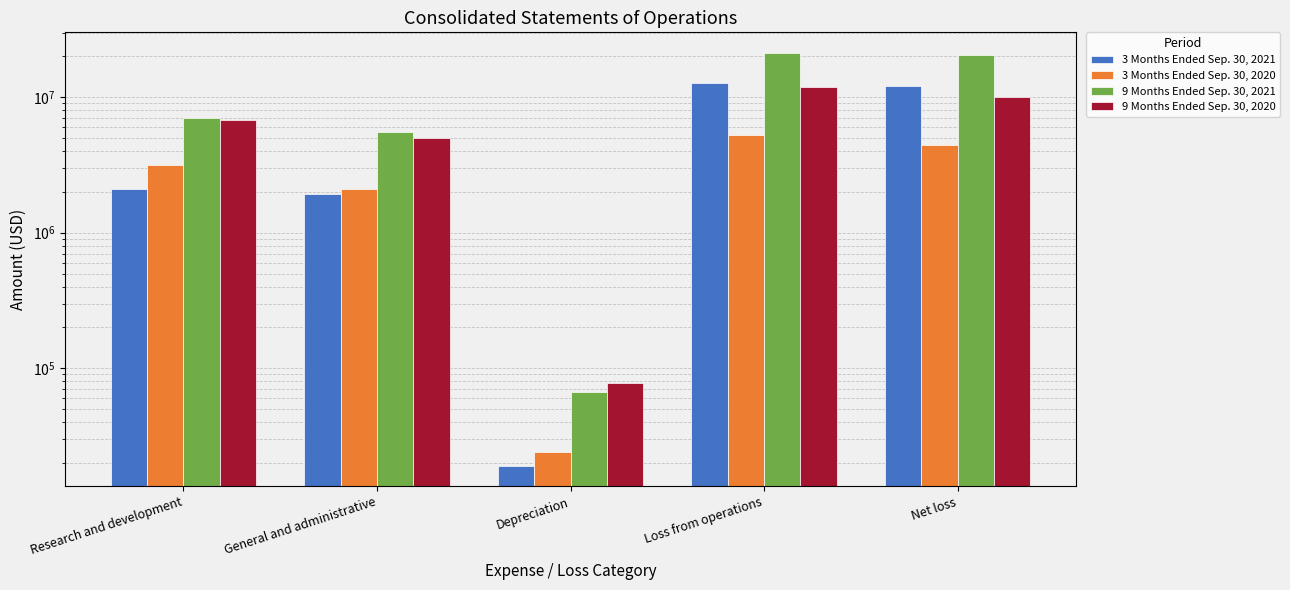

What are all the series names shown in the legend?

3 Months Ended Sep. 30, 2021, 3 Months Ended Sep. 30, 2020, 9 Months Ended Sep. 30, 2021, 9 Months Ended Sep. 30, 2020